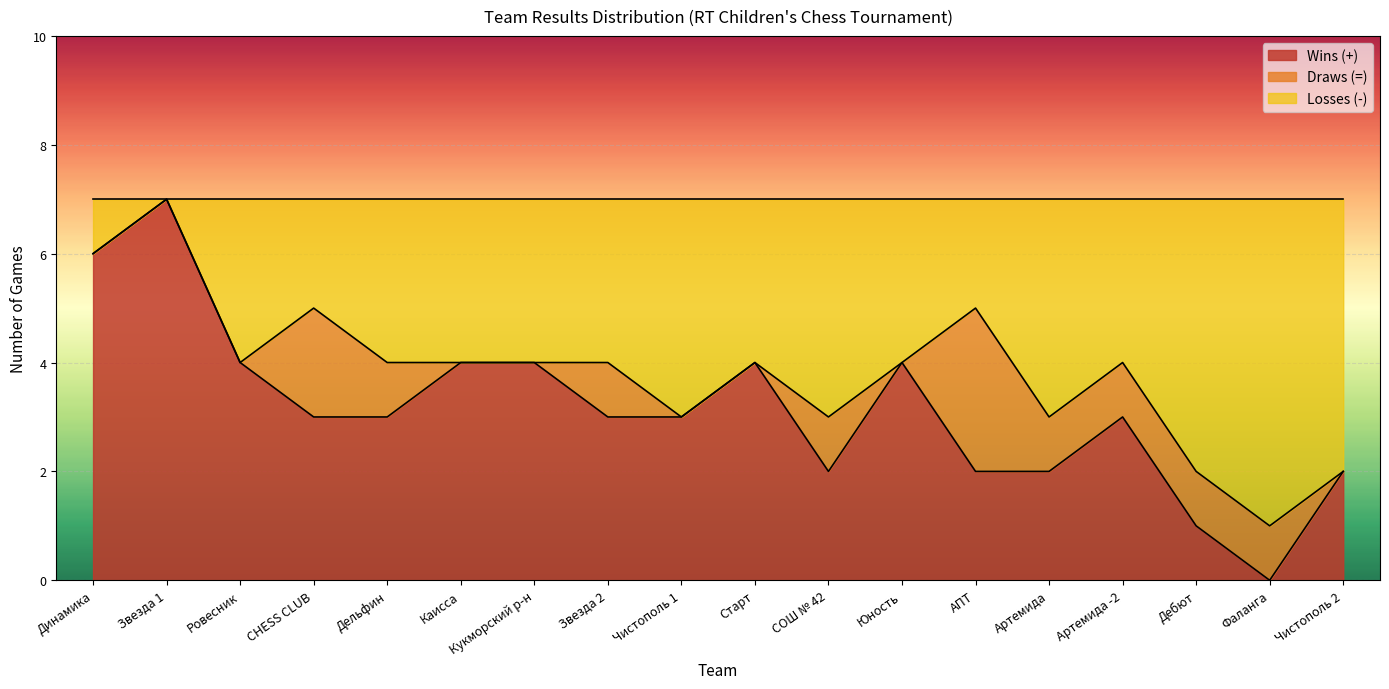

The Wins (+) series shows 1 at Звезда 2. True or false?

False